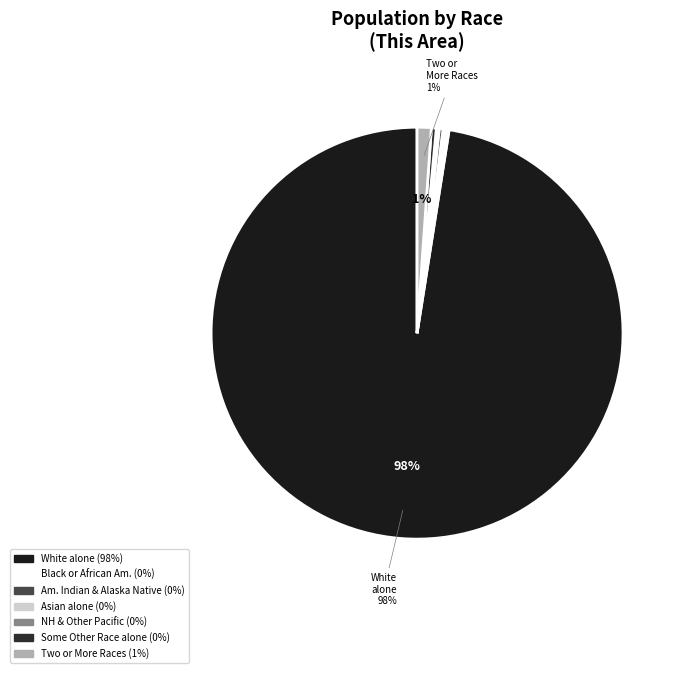

Which category accounts for the majority?

White alone